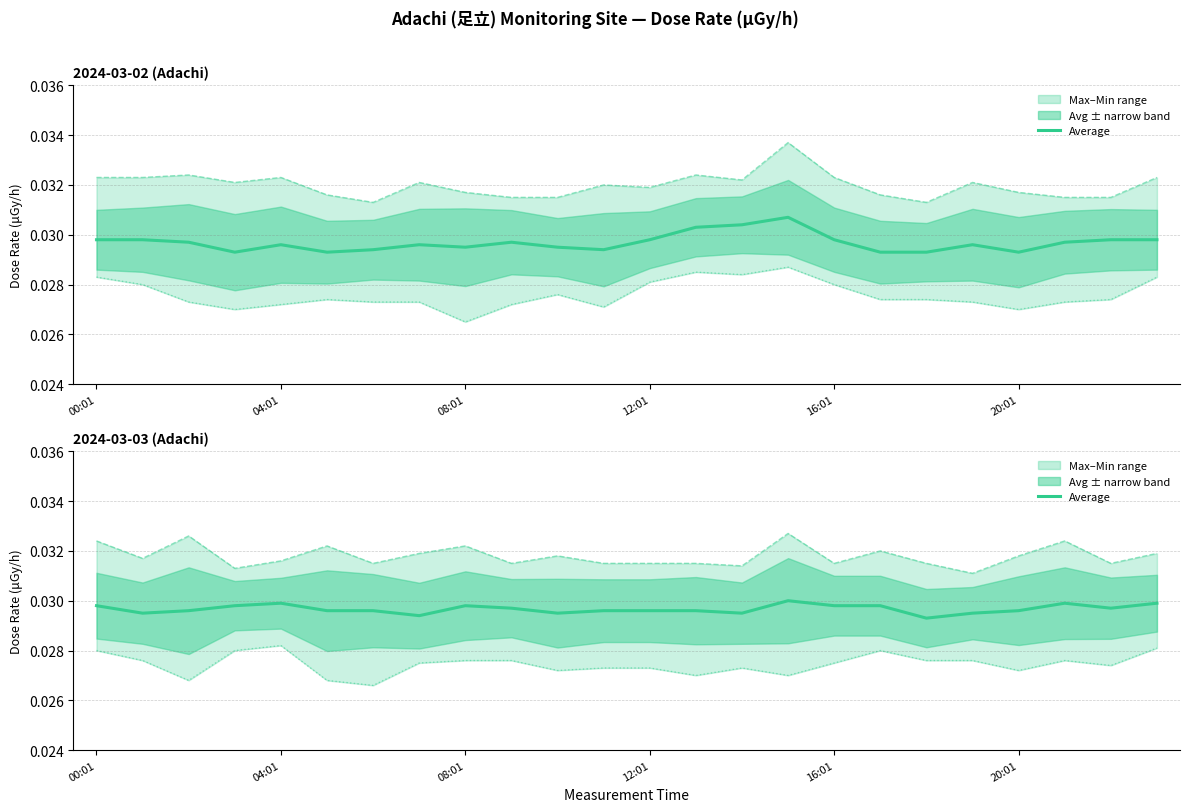

At which category does the chart reach its peak across all series?

15